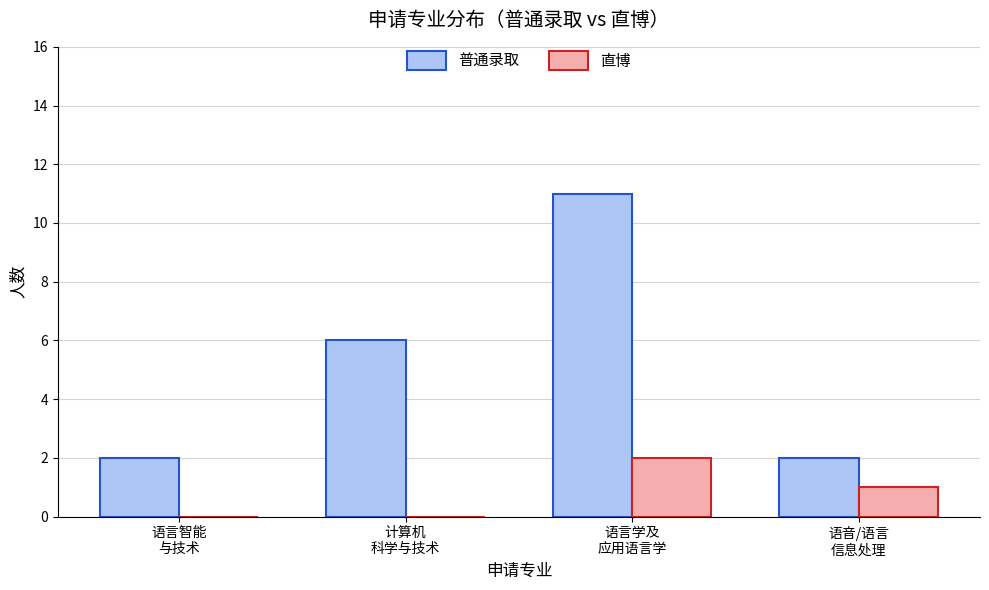

What is the sum of all 普通录取 values?

21